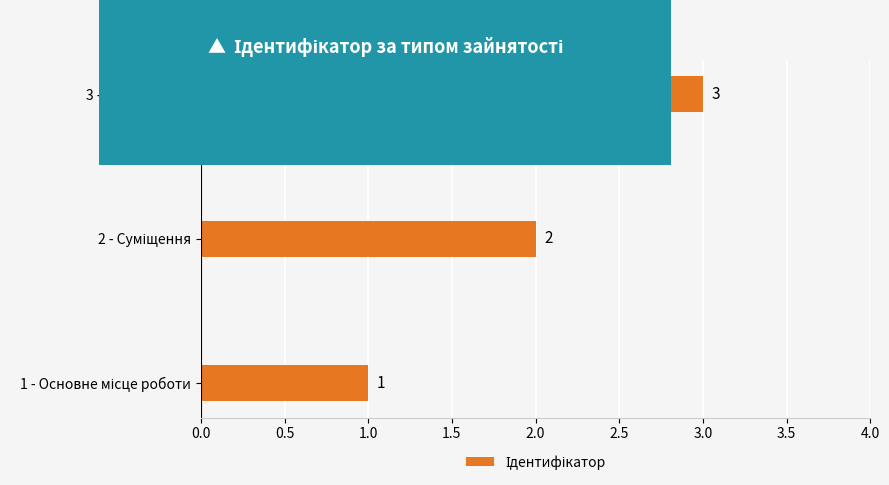

Count the values in the range 1 to 3.

3